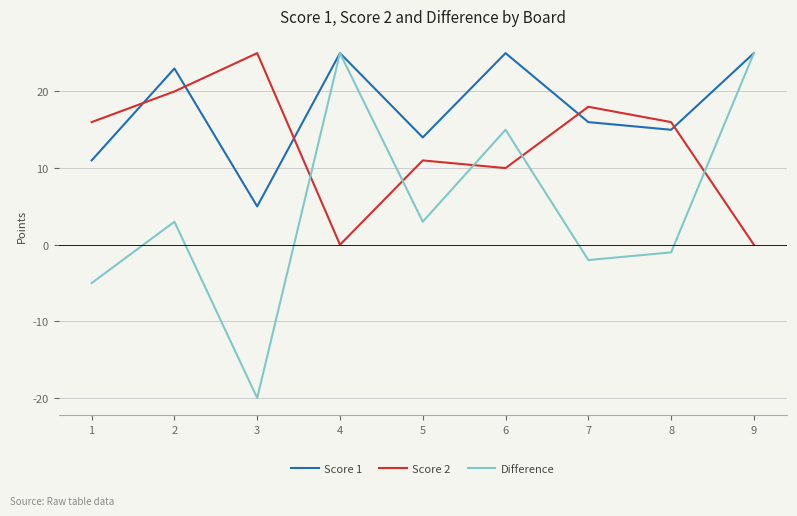

What is the average value of the Score 2 series?

13